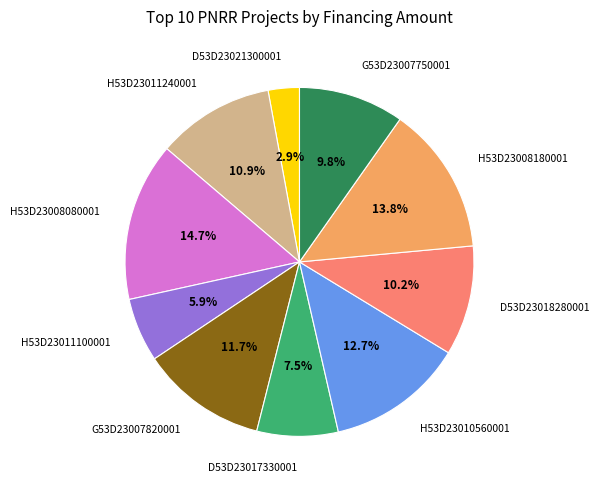

What is the ratio of the value at H53D23010560001 to the value at G53D23007820001?

1.1